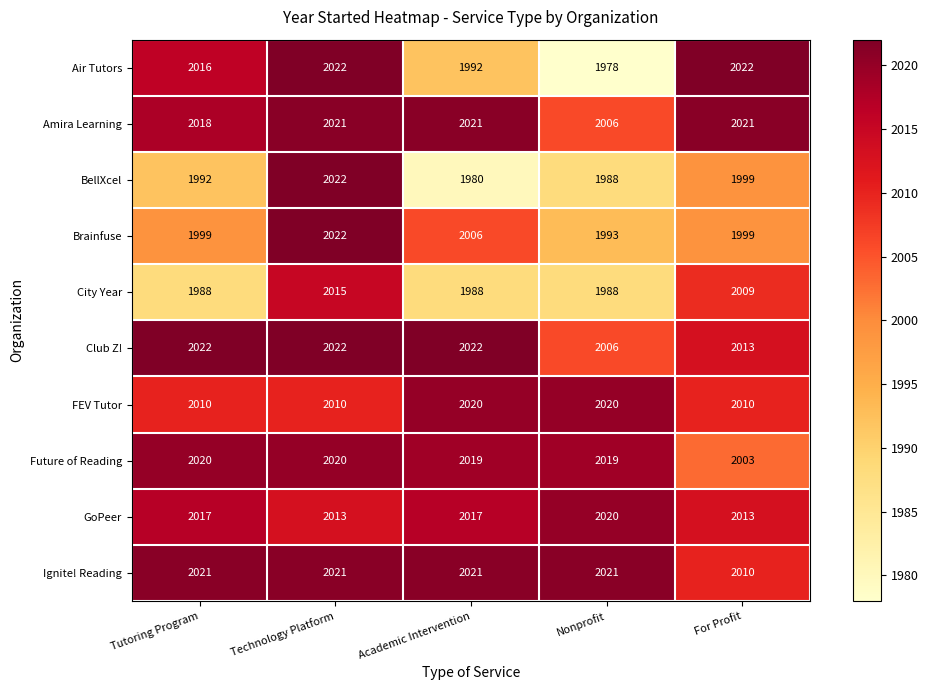

Which category has the lowest value in the Ignite! Reading series?

For Profit